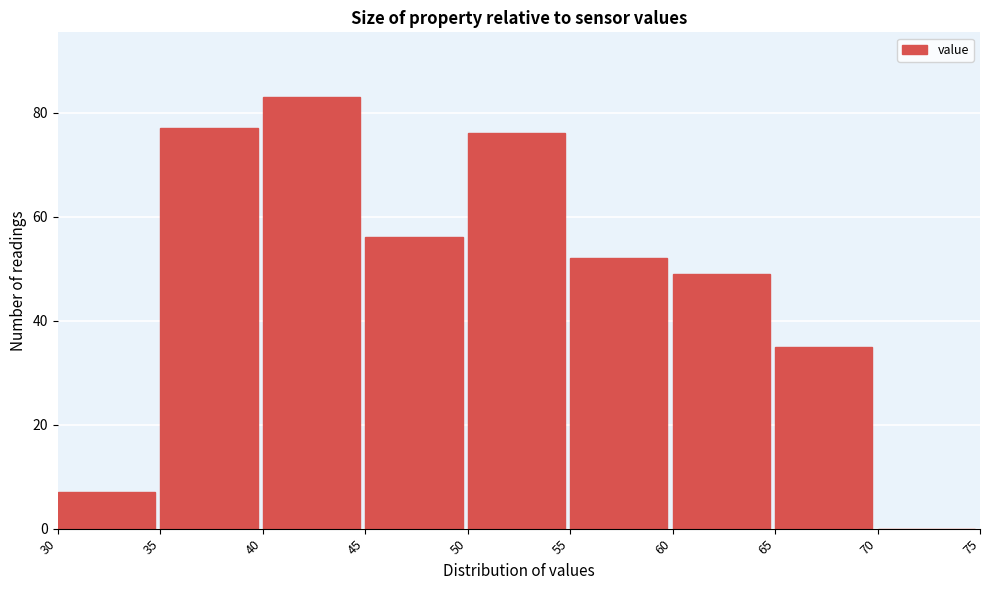

How tall is the bar that spans 60 to 65 on the x-axis? The values are not printed on the chart, so give them approximately, as read against the axis.

50